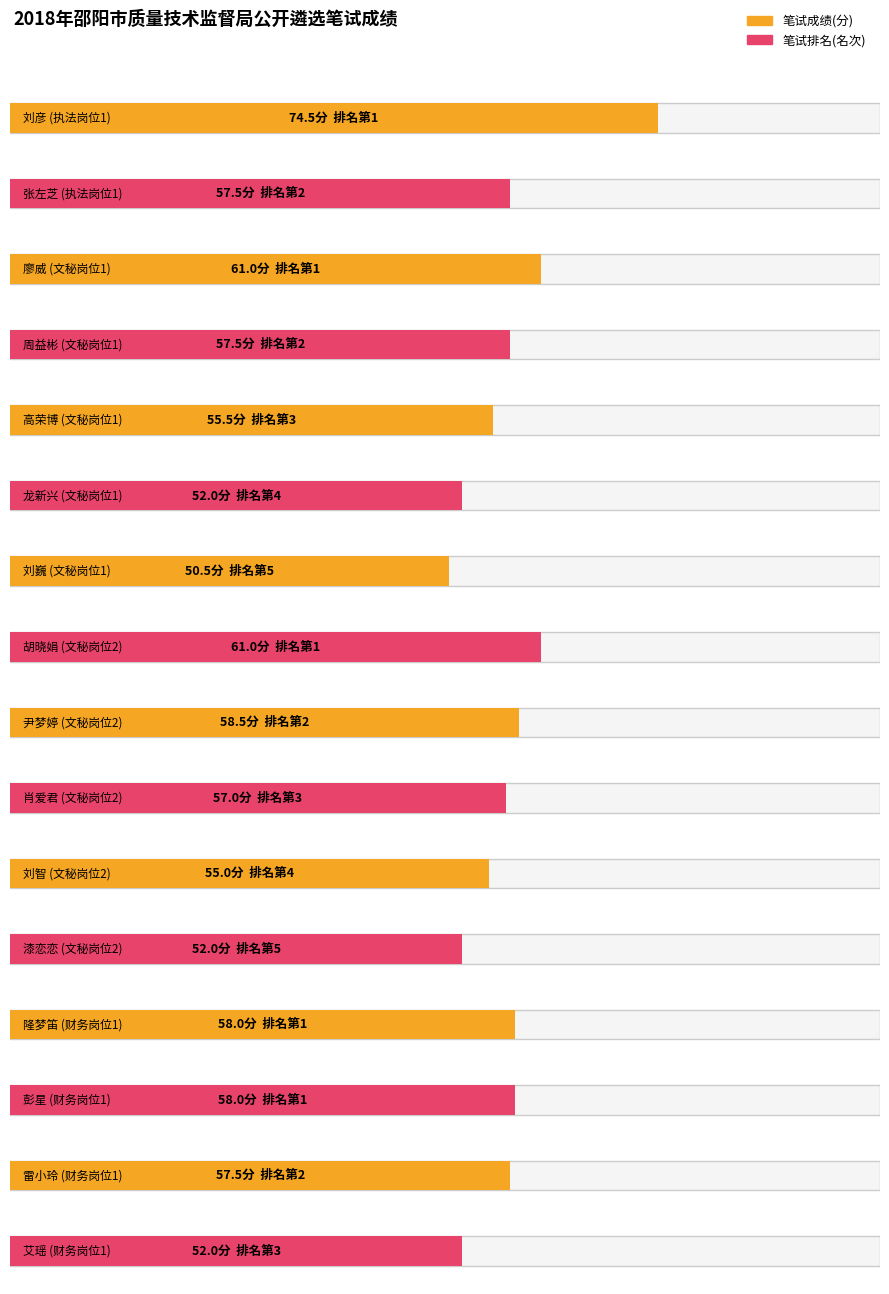

What is the label of the 16th bar from the right?

刘彦